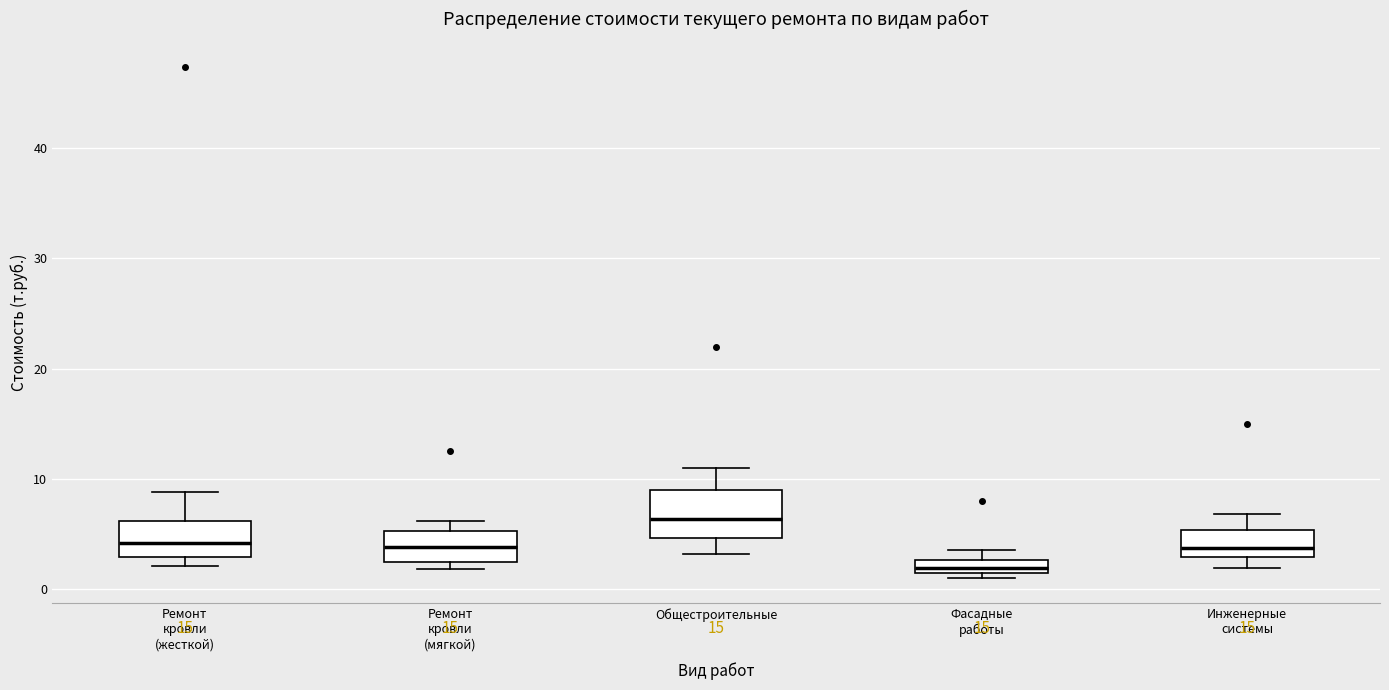

Which box has the highest median line?

Общестроительные